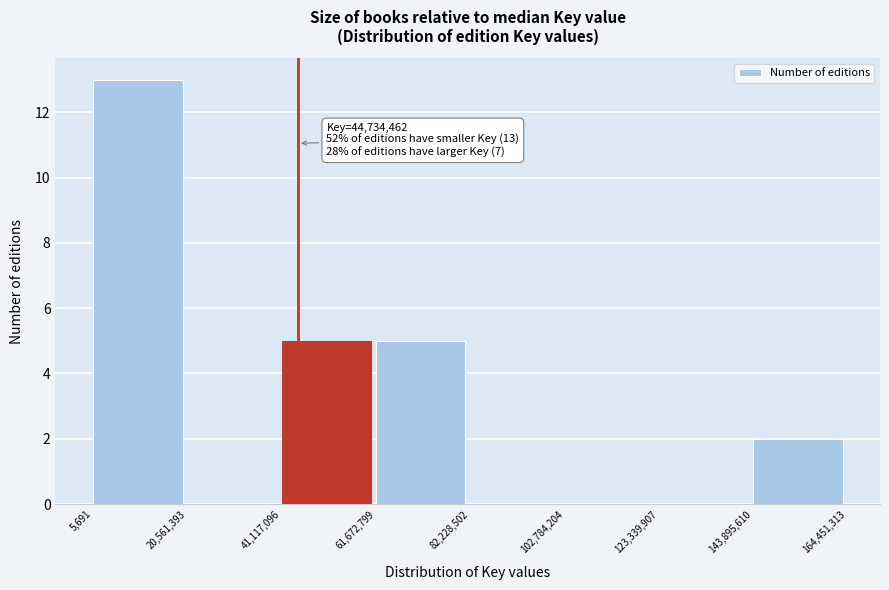

Over which range of the x-axis is the bar tallest?

5,691 to 20,561,393